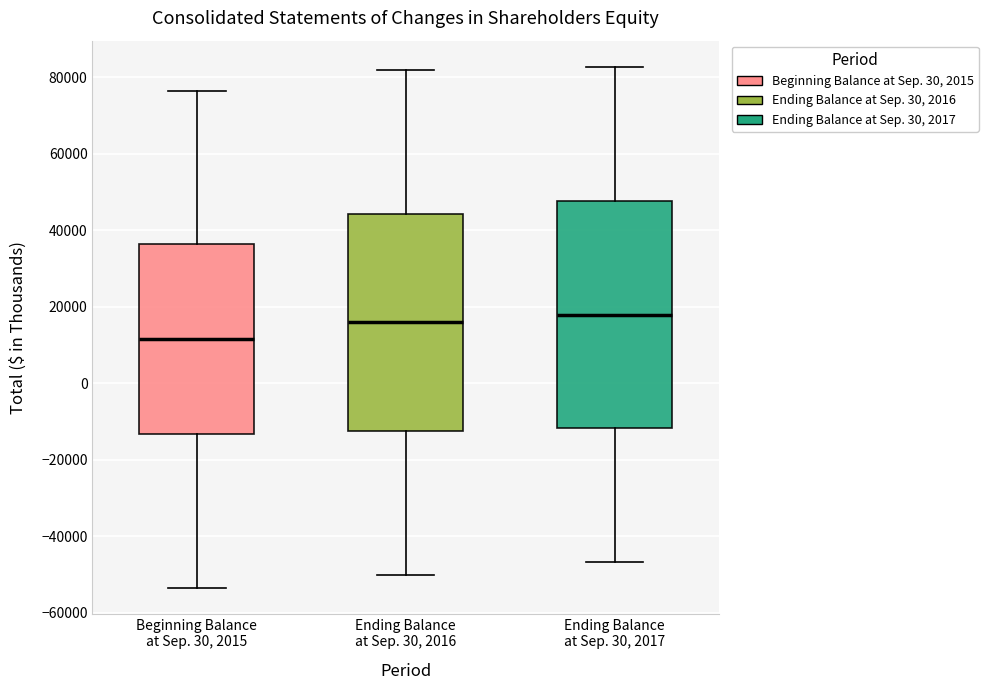

Reading left to right, read every box against the y-axis: the position of its median line, the range the box covers, and the ends of its whiskers. The values are not printed on the chart, so give them approximately, as read against the axis.

Beginning Balance at Sep. 30, 2015: median 12000, box -14000 to 36000, whiskers -54000 to 76000
Ending Balance at Sep. 30, 2016: median 16000, box -12000 to 44000, whiskers -50000 to 82000
Ending Balance at Sep. 30, 2017: median 18000, box -12000 to 48000, whiskers -46000 to 82000